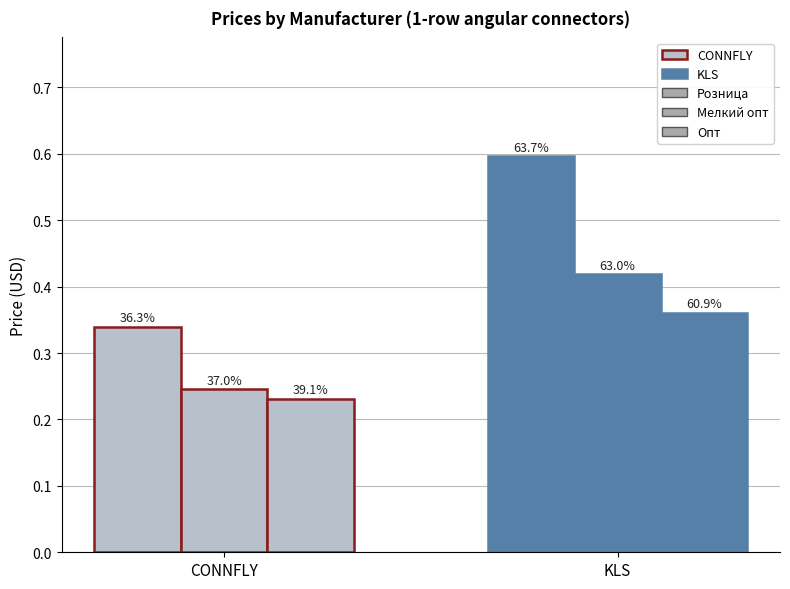

How many bars are there in total?

6